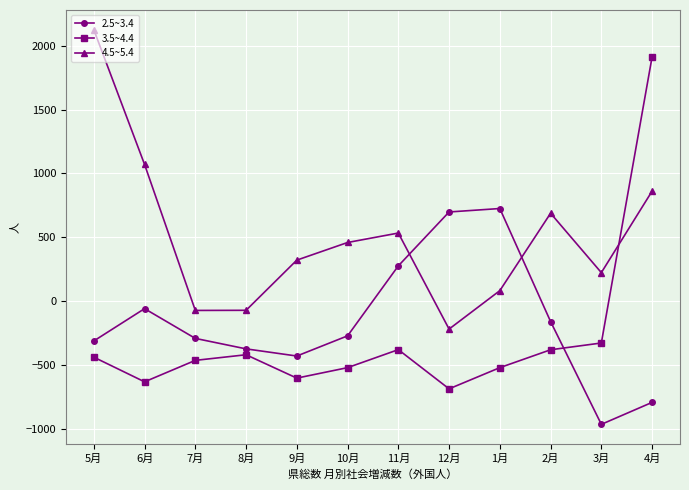

Which series has the widest spread of values?

3.5~4.4